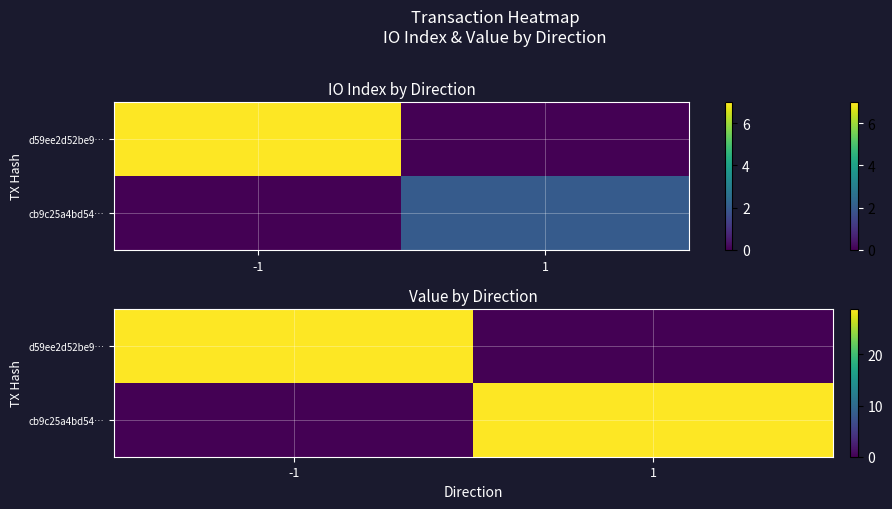

At which label does d59ee2d52be9… reach its peak?

-1